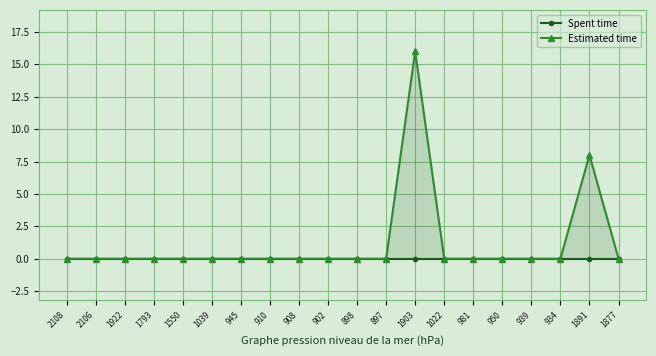

List the series in order of their peak value, highest first.

Estimated time, Spent time